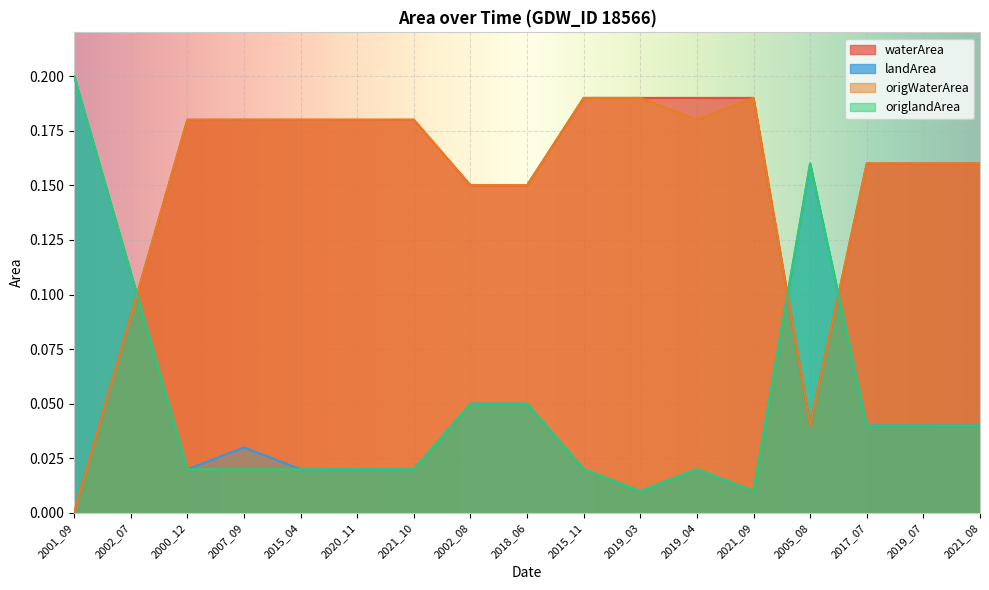

How many lines are shown in the chart?

4